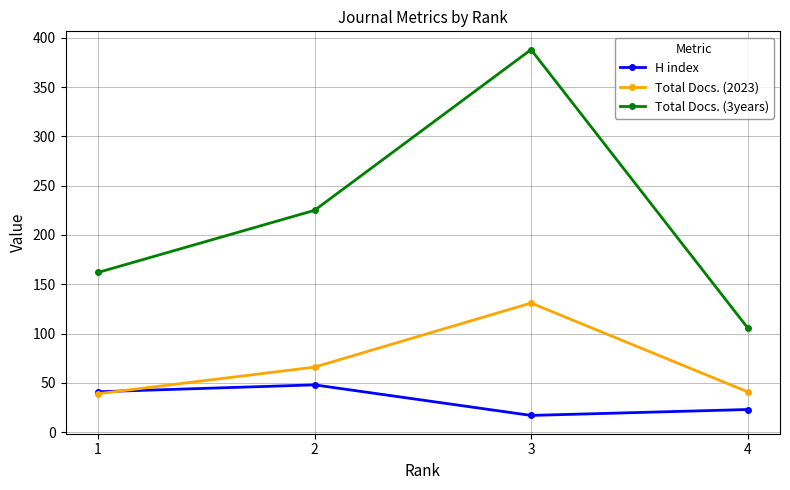

Where do Total Docs. (2023) and H index first cross each other?

1 and 2